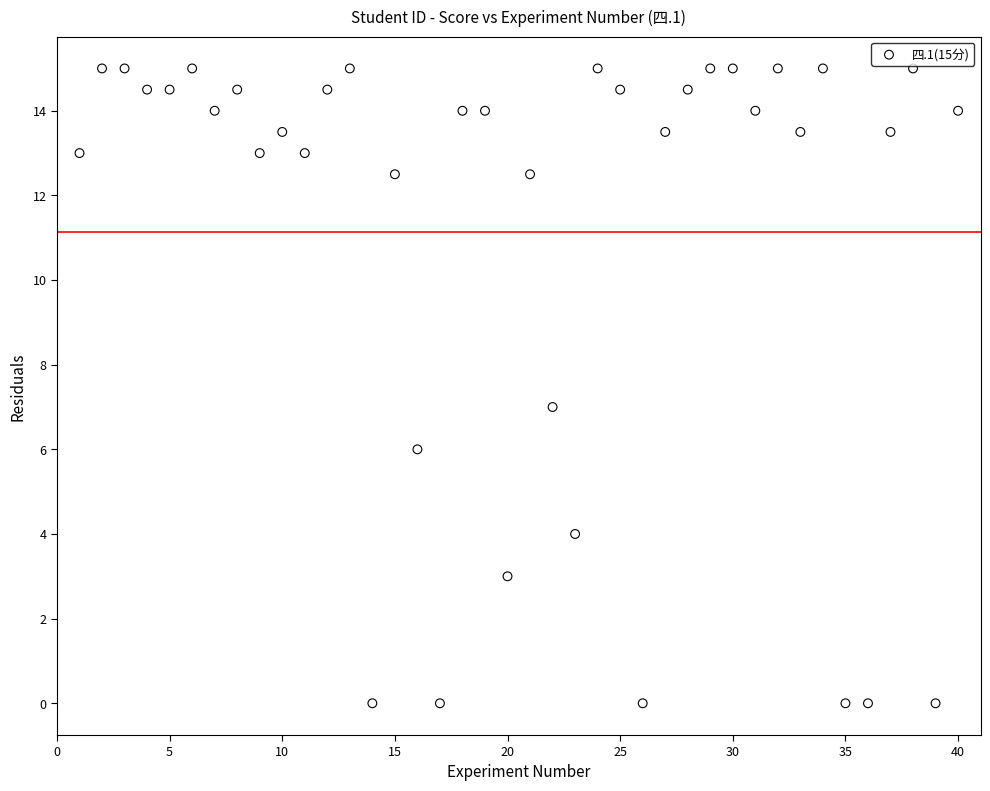

What is the range of X values (max minus min)?

39.0